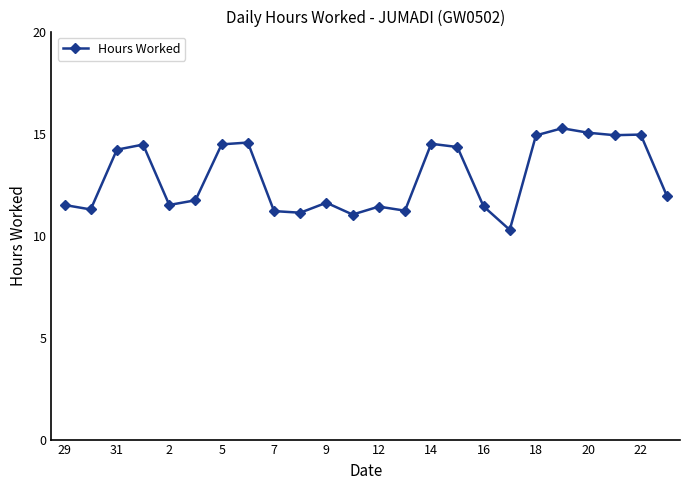

What is the maximum value shown in the chart?

15.3